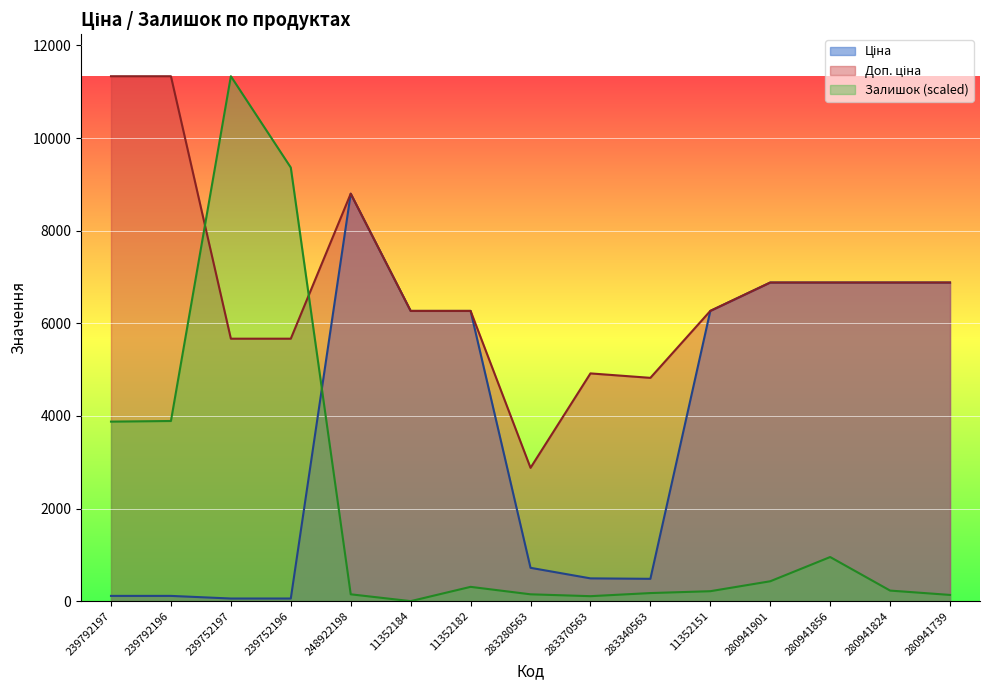

At how many categories does at least one series exceed 7824?

5